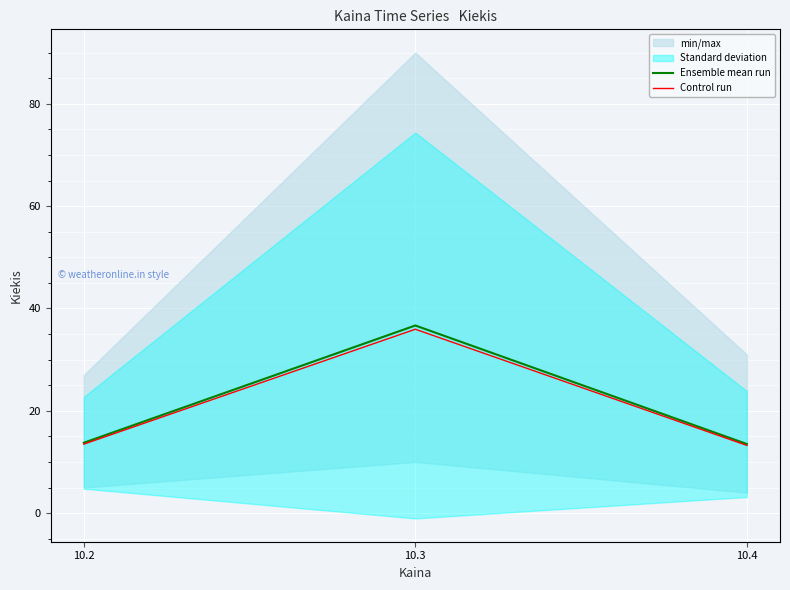

What is the highest value of the Control run series?

35.9